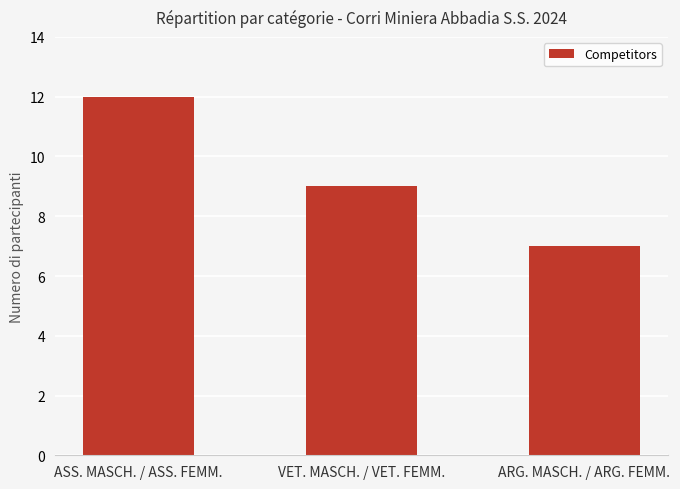

What is the ratio of the value at VET. MASCH. / VET. FEMM. to the value at ARG. MASCH. / ARG. FEMM.?

1.3